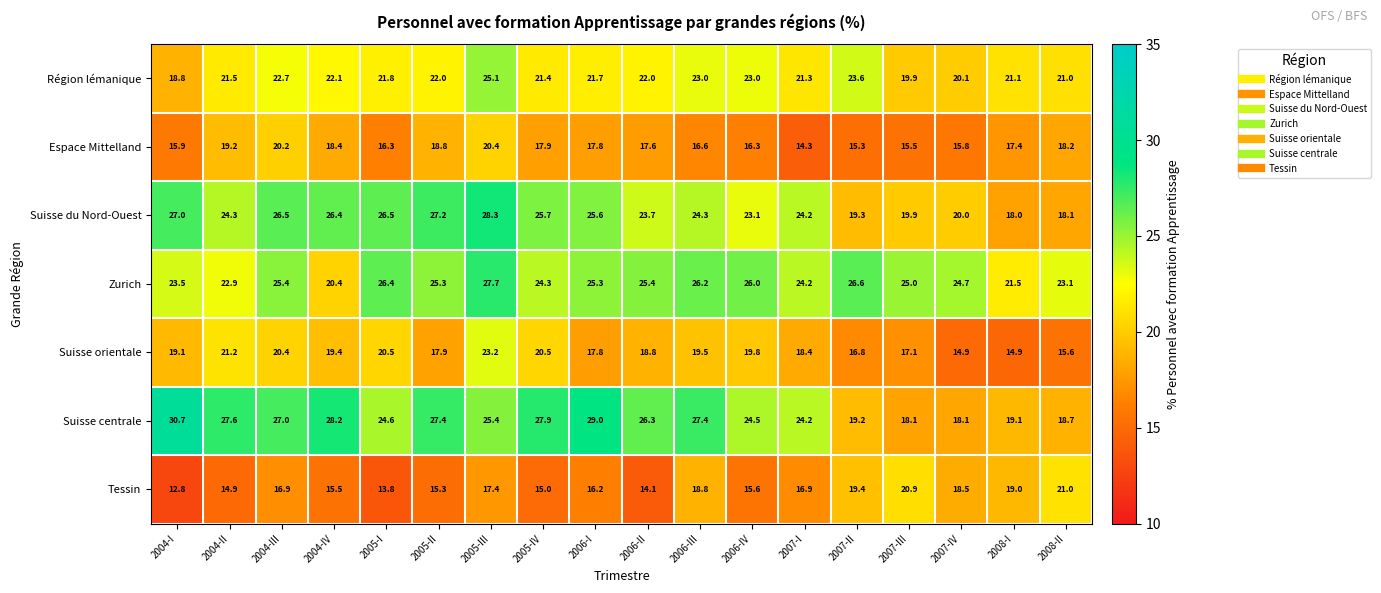

What is the minimum value shown in the chart?

12.8